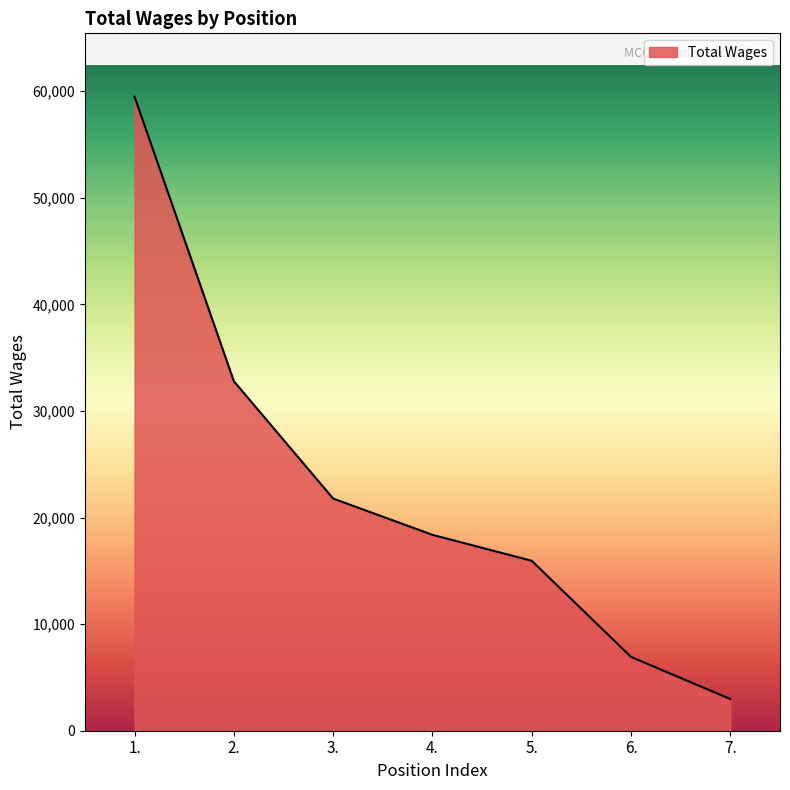

Which category has the lowest value across all series?

7.